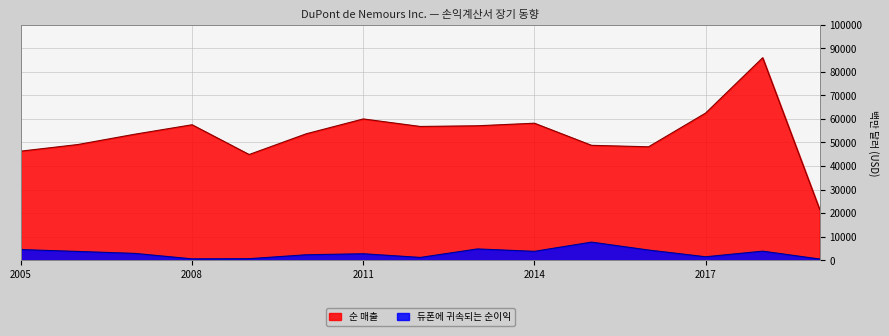

Count the number of data series in this chart.

2